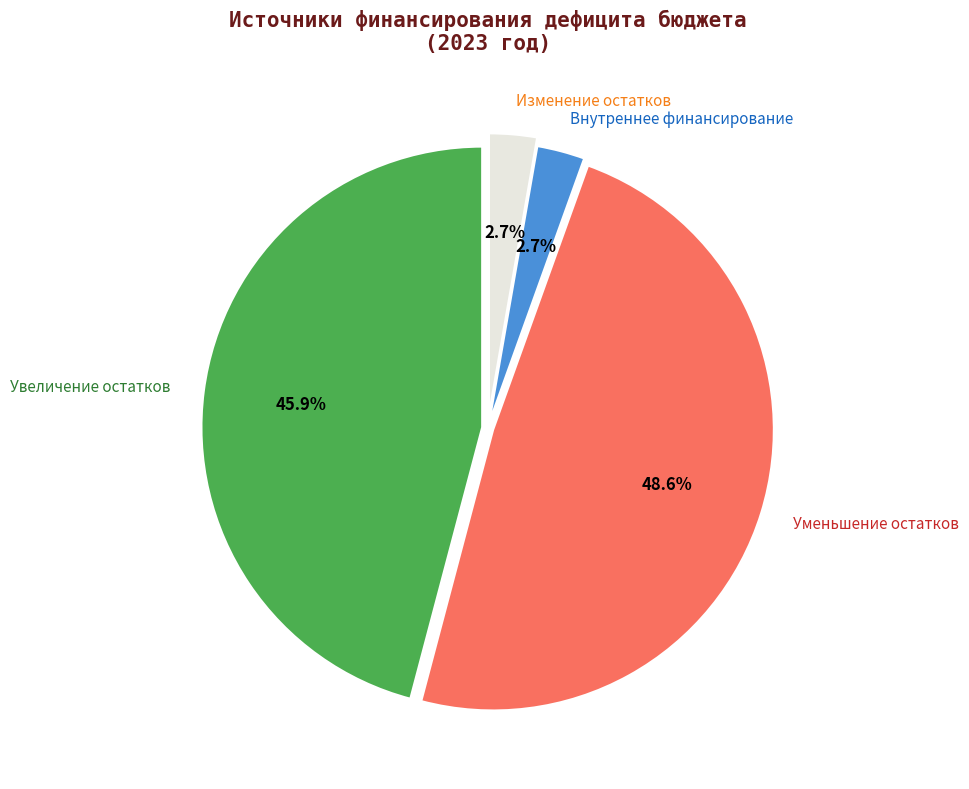

Does any single category account for the majority?

No